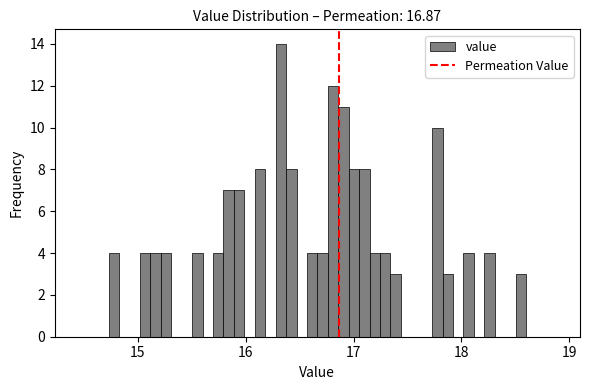

Read against the x-axis, roughly where is the centre of the tallest bar?

16.3